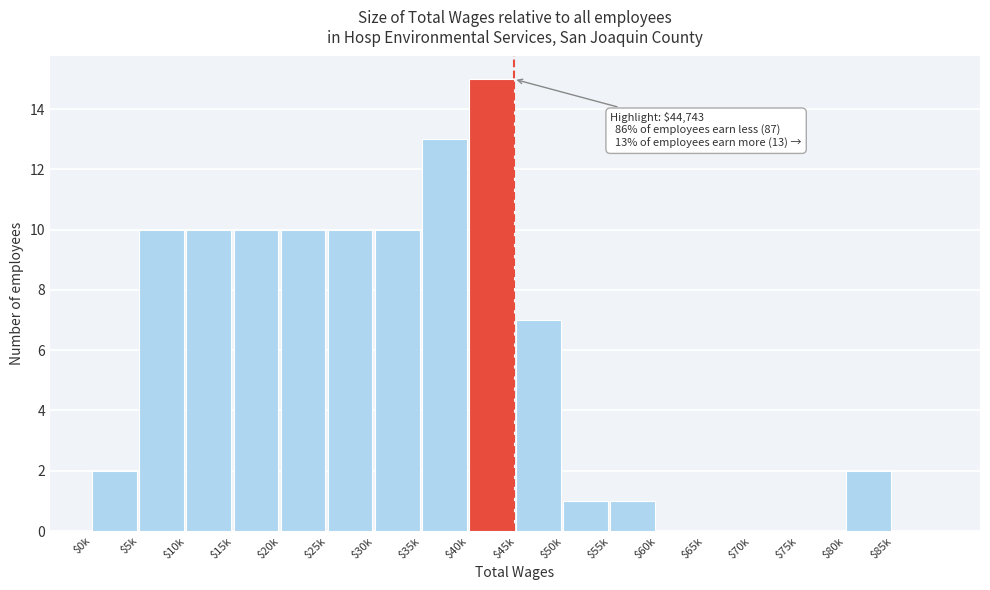

Which category has the highest value across all series?

$40k